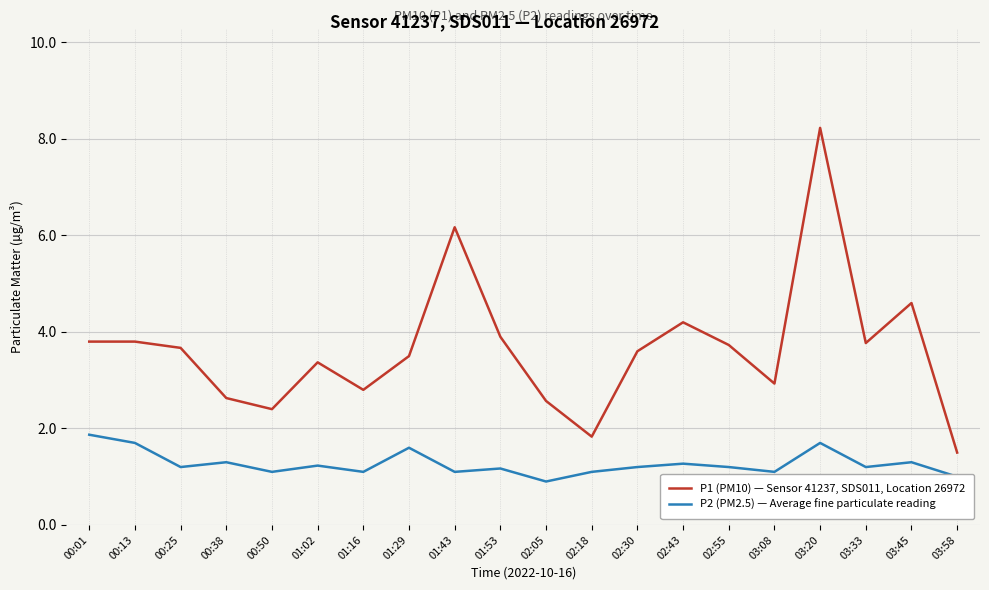

What is the difference between the maximum and minimum values in the P1 (PM10) — Sensor 41237, SDS011, Location 26972 series?

6.7